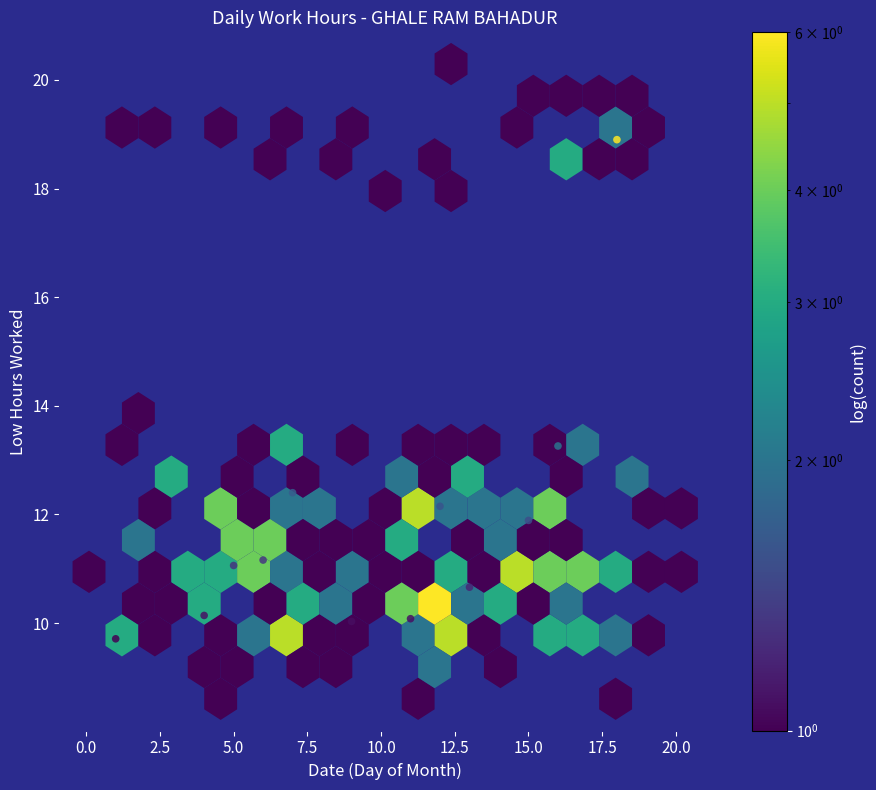

What is the range of X values (max minus min)?

17.0